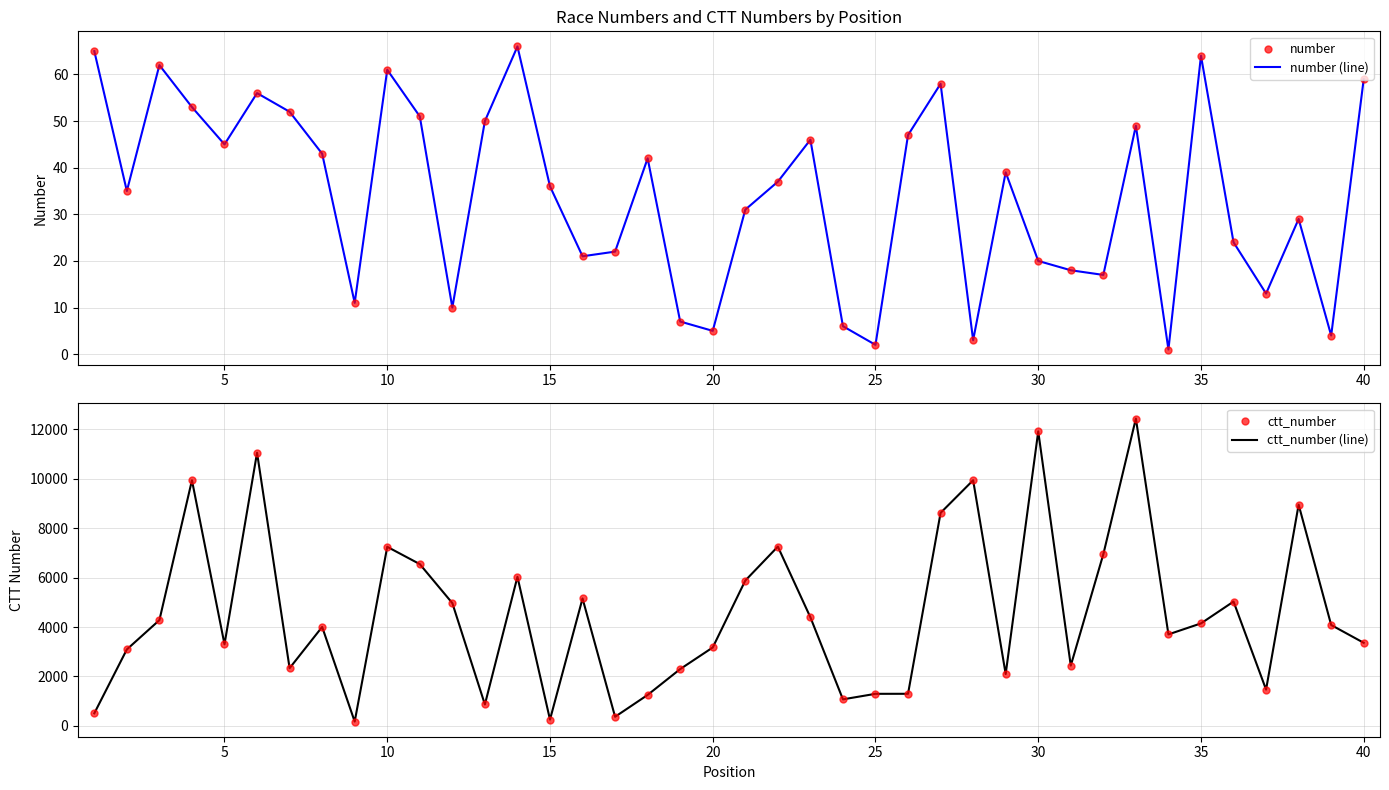

Which series contains the lowest Y value?

number (line)